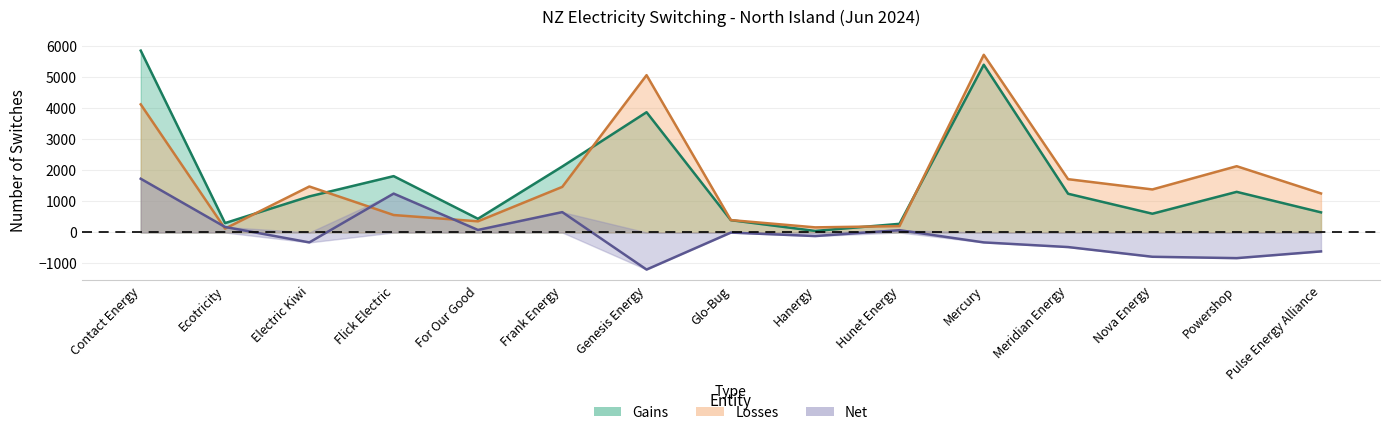

Reading left to right, list all the values displayed in this chart.

gains: 5864	303	1163	1817	442	2127	3878	397	50	279	5409	1249	605	1310	649
losses: 4131	125	1483	563	360	1470	5073	400	165	205	5729	1719	1388	2137	1259
net: 1733	178	-320	1254	82	657	-1195	-3	-115	74	-320	-470	-783	-827	-610